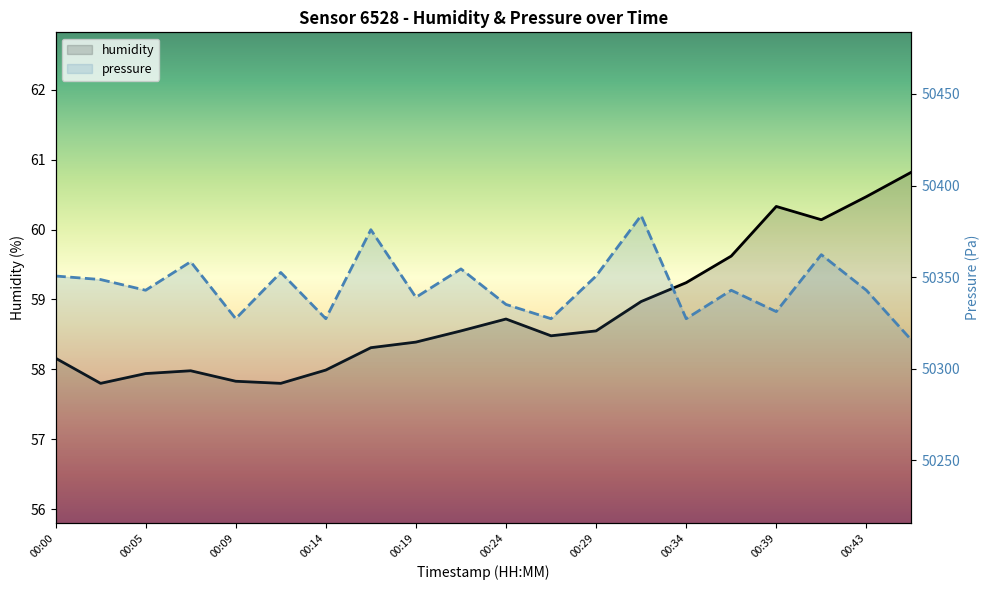

What is the value of the humidity point at the 19th from the left?

60.5